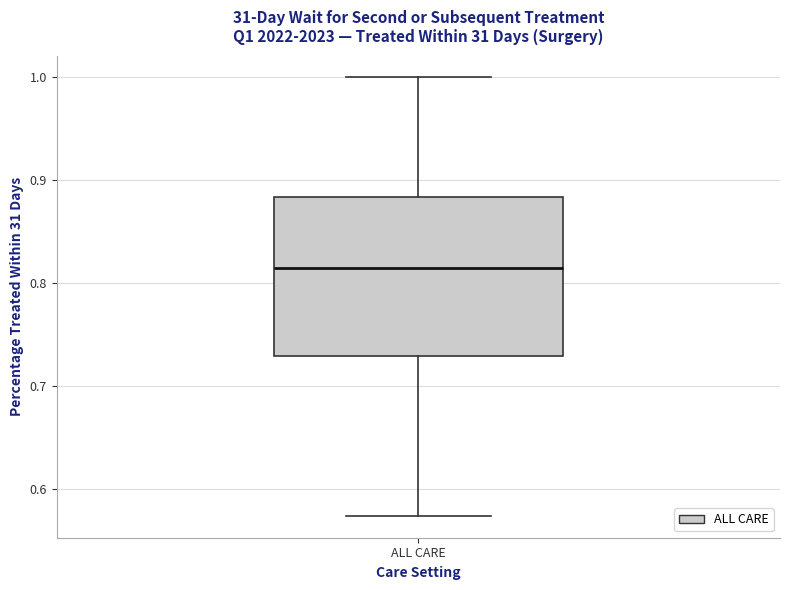

Read this box plot against the y-axis: the position of the median line, the range covered by the box, and the ends of both whiskers. The values are not printed on the chart, so give them approximately, as read against the axis.

median 0.82, box 0.73 to 0.88, whiskers 0.57 to 1.00